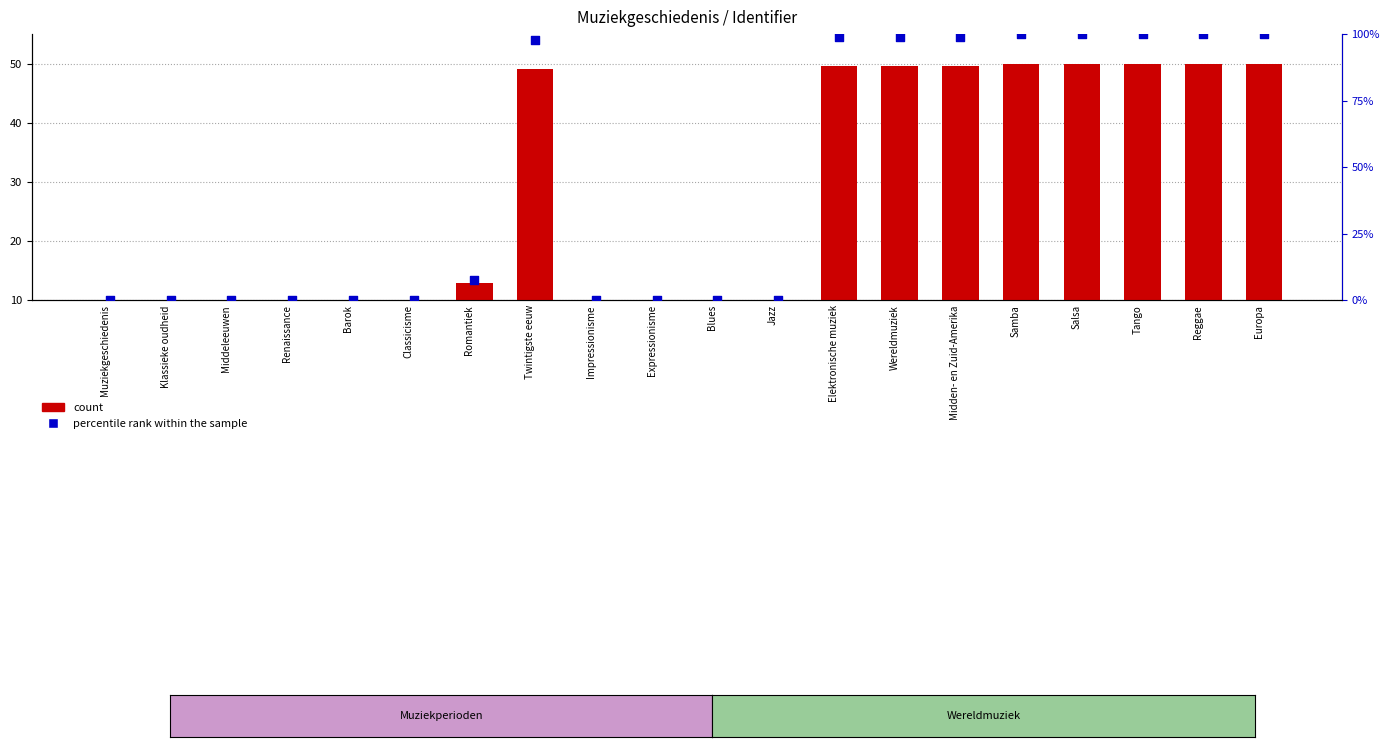

At how many categories does at least one series exceed 48?

9